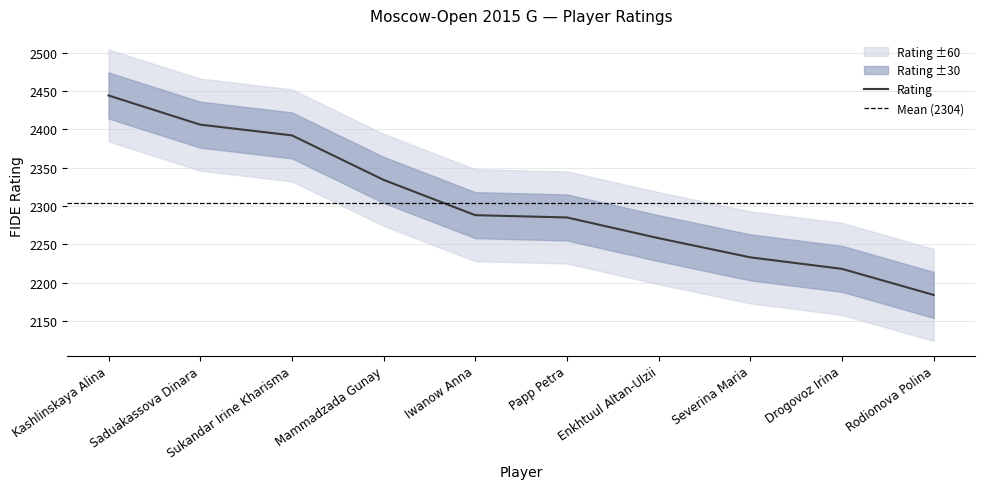

Reading left to right, what are all the values shown in this chart?

Kashlinskaya Alina=2444	Saduakassova Dinara=2406	Sukandar Irine Kharisma=2392	Mammadzada Gunay=2334	Iwanow Anna=2288	Papp Petra=2285	Enkhtuul Altan-Ulzii=2258	Severina Maria=2233	Drogovoz Irina=2218	Rodionova Polina=2184